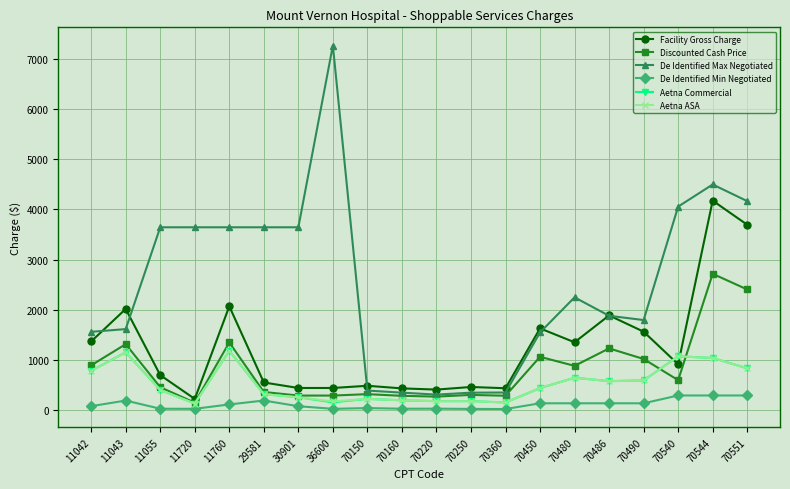

How many data points in De Identified Max Negotiated are above 2243?

10